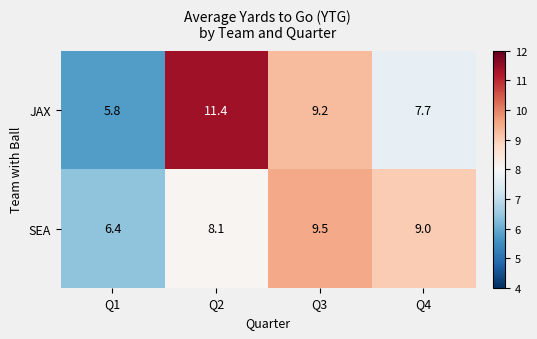

Rank the series at Q3 from highest to lowest value.

SEA, JAX